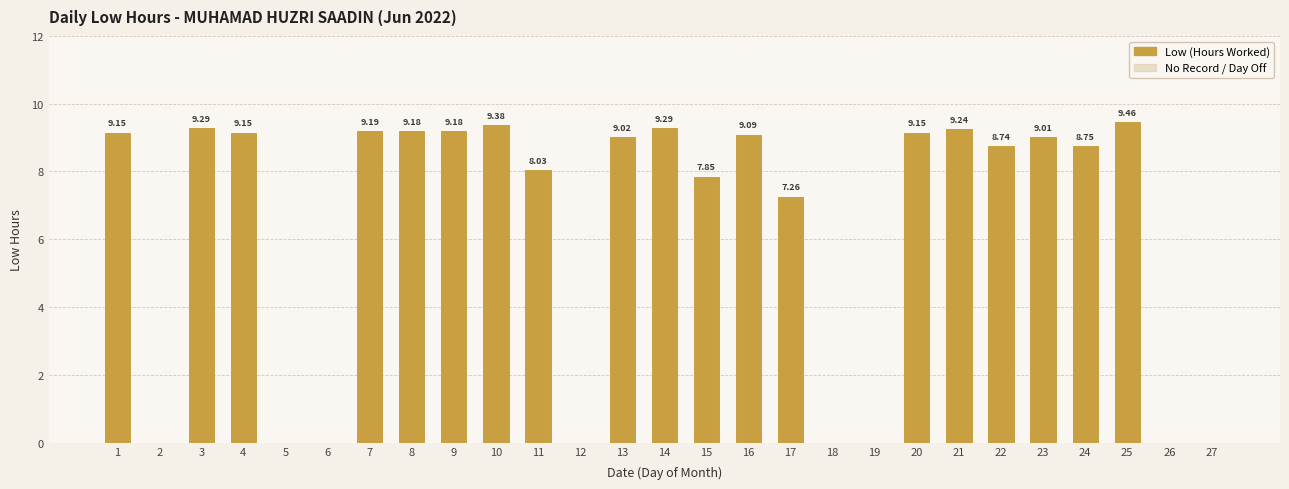

Approximately how many times larger is the value at 22 compared to 16?

1.0